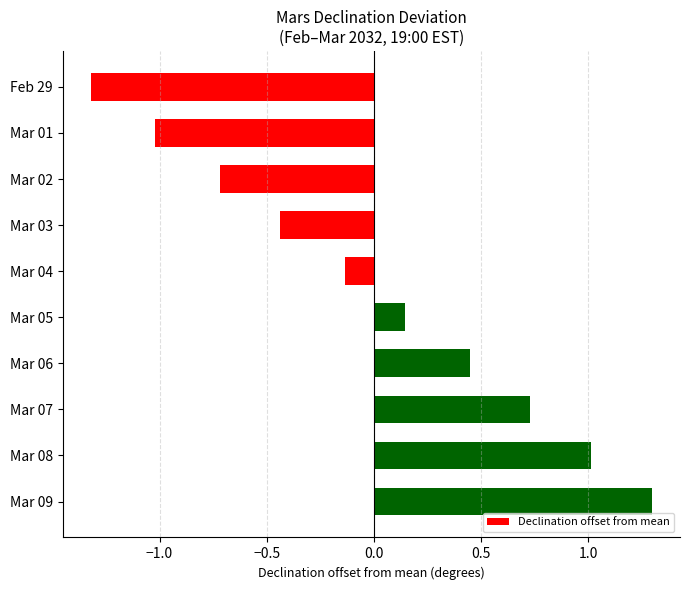

Rank the categories by value from highest to lowest.

Mar 09, Mar 08, Mar 07, Mar 06, Mar 05, Mar 04, Mar 03, Mar 02, Mar 01, Feb 29